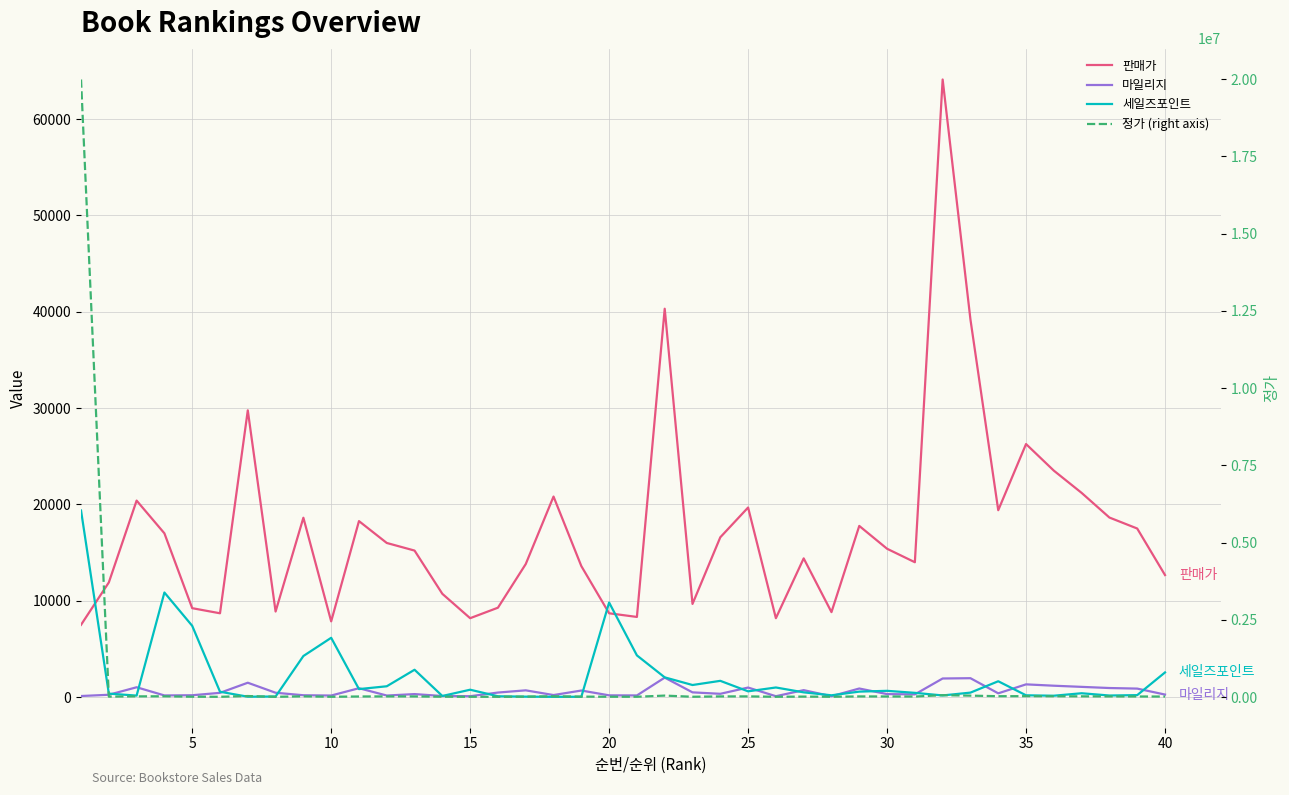

What is the average value of the 정가 (right axis) series?

522110